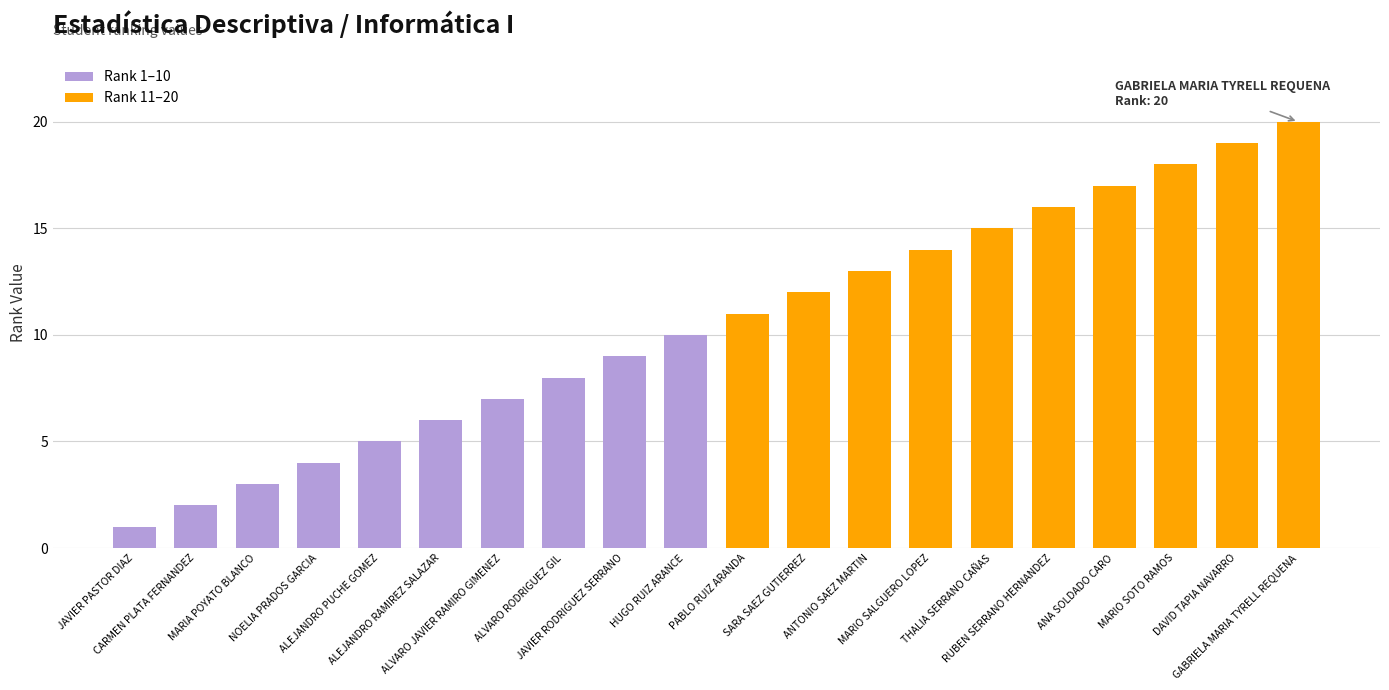

Which series has the largest range (max minus min)?

Rank 1–10